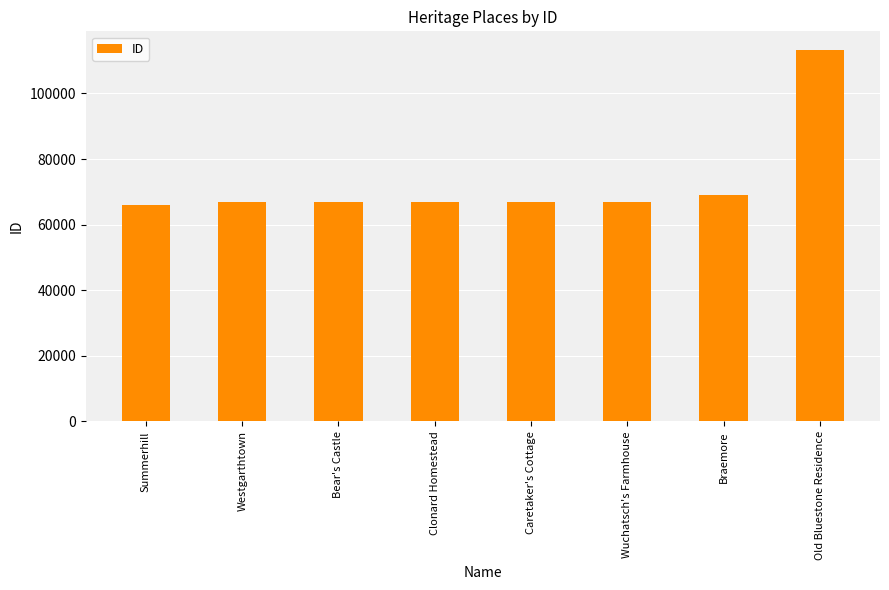

What is the smallest value displayed?

65961